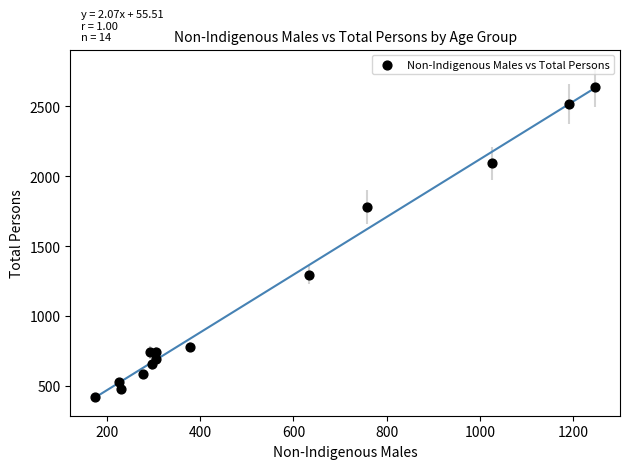

What is the range of Y values (max minus min)?

2218